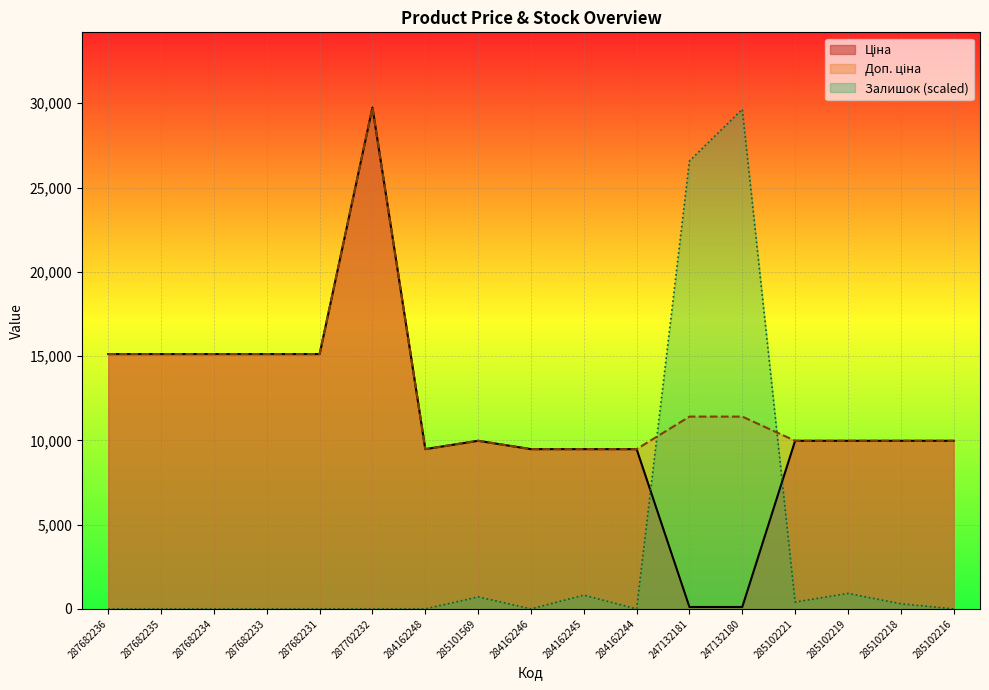

Which series ends up on top after the final intersection of Залишок and Ціна?

Ціна